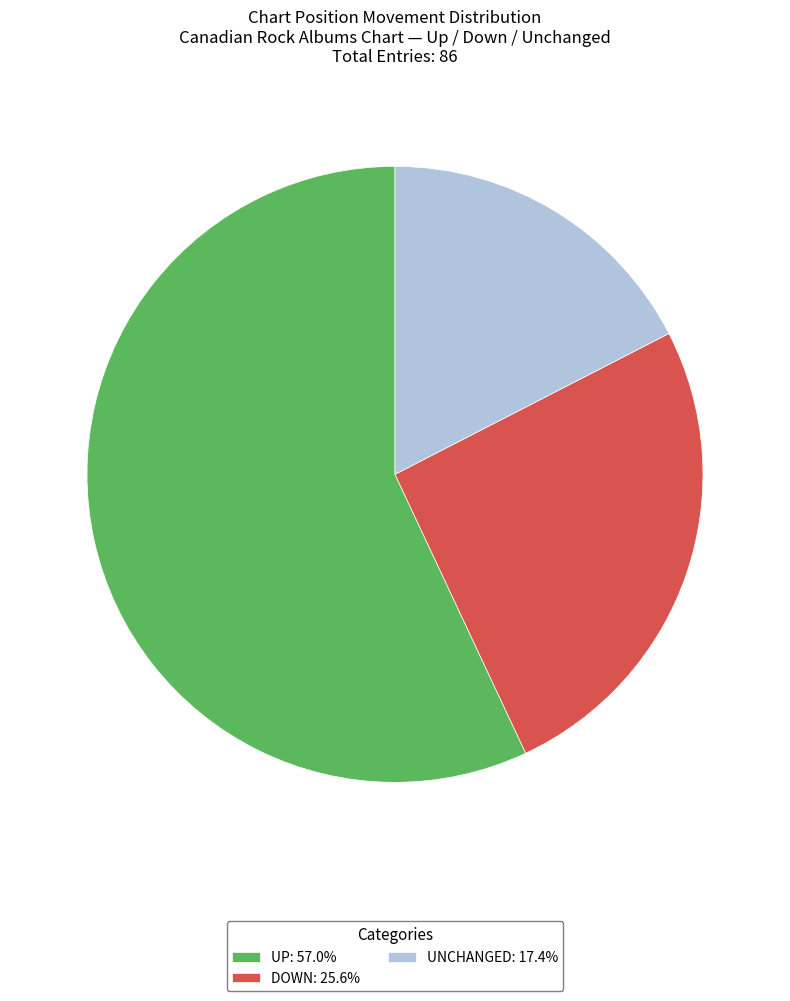

What is the ratio of the value at UNCHANGED: 17.4% to the value at DOWN: 25.6%?

0.7